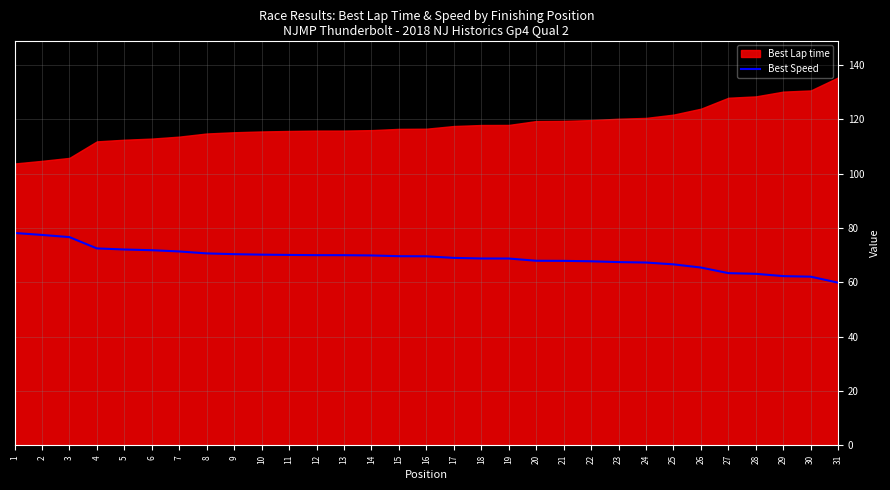

Where is the data nearest to the value 68?

20